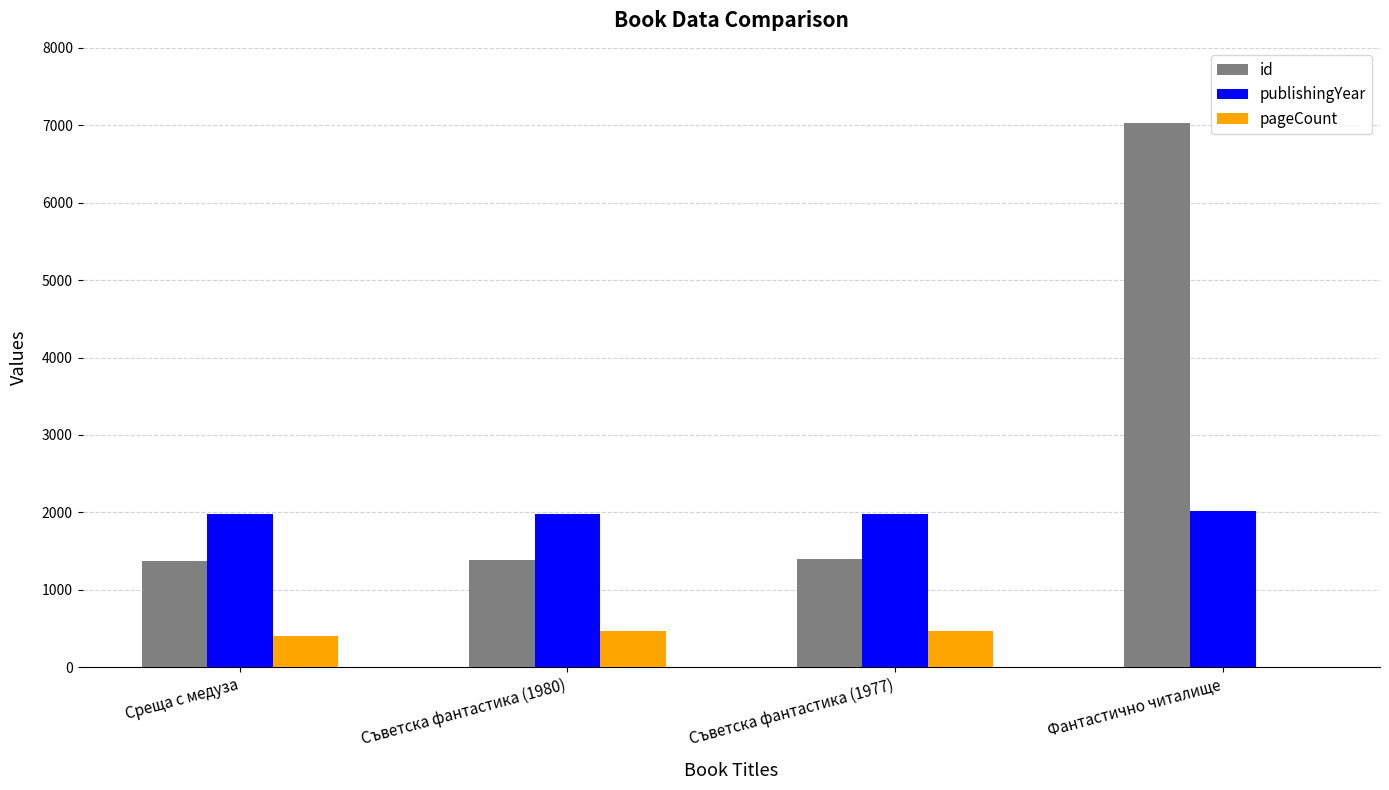

What is the total value across all series at Съветска фантастика (1977)?

3843